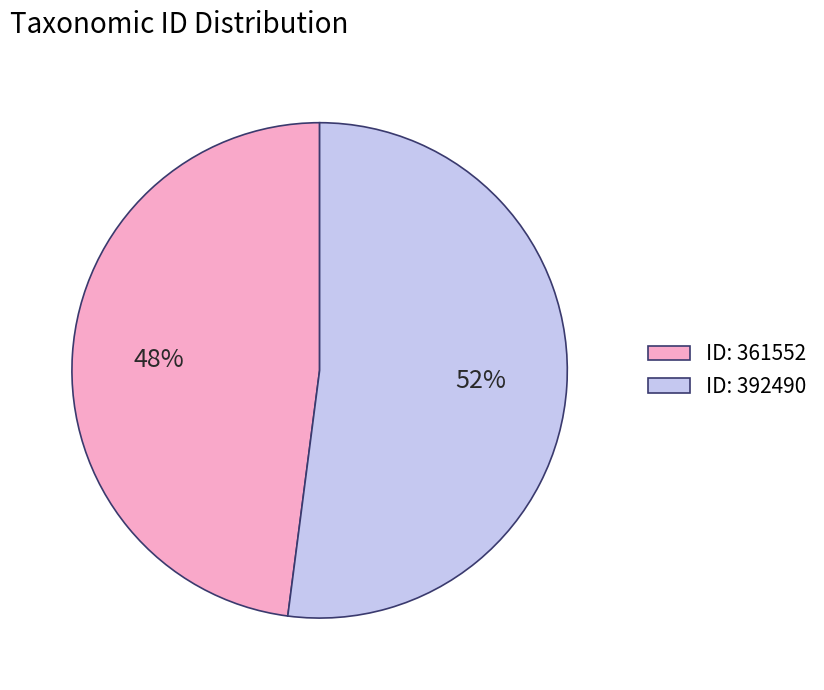

What is the smallest slice in the pie chart?

ID: 361552